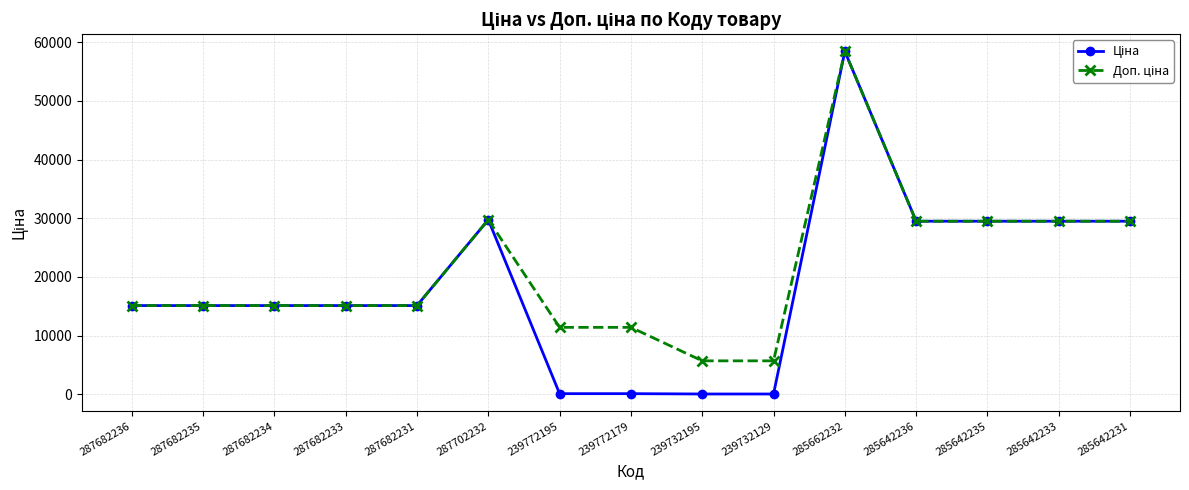

Which label corresponds to the largest value in the chart?

285662232